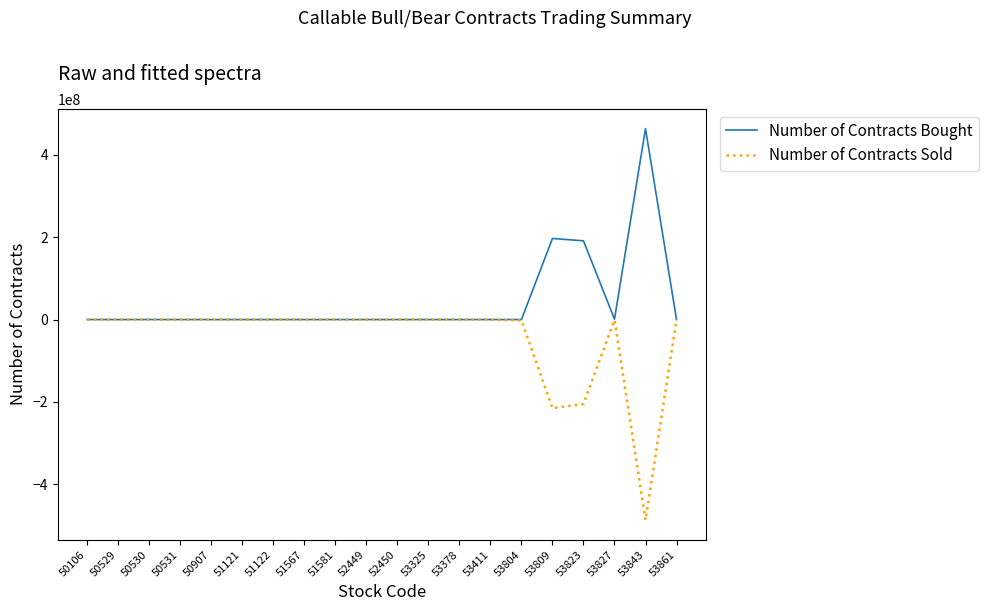

Is the value of Number of Contracts Sold at 51567 greater than the value of Number of Contracts Bought at 53809?

No